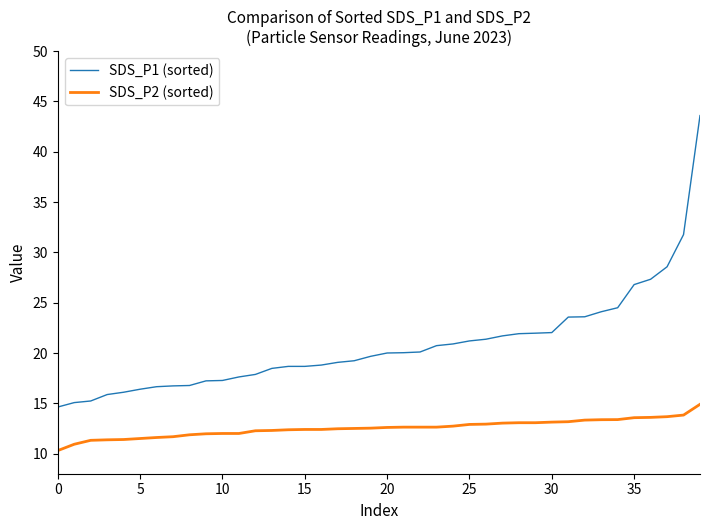

What is the maximum value for SDS_P2 (sorted)?

14.9